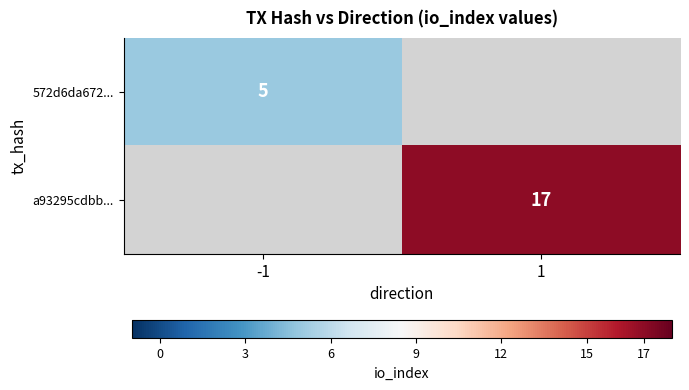

The a93295cdbb... series shows 4 at 1. True or false?

False